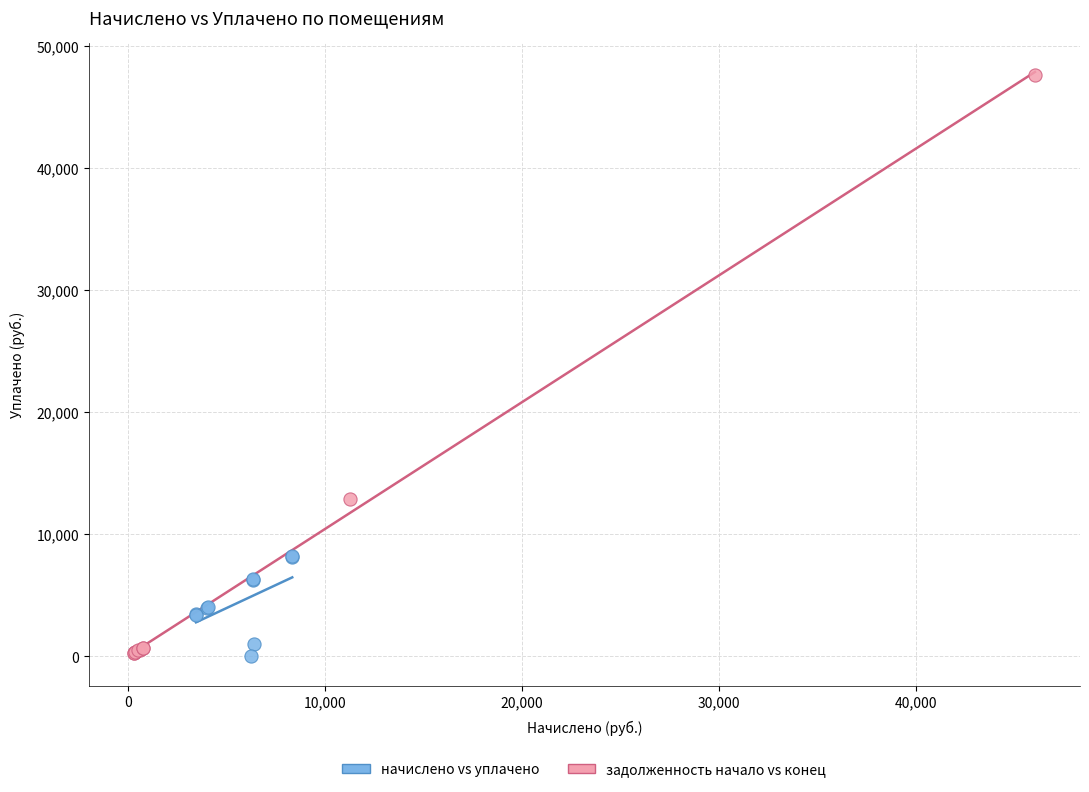

Which series has the largest Y range (max minus min)?

задолженность начало vs конец